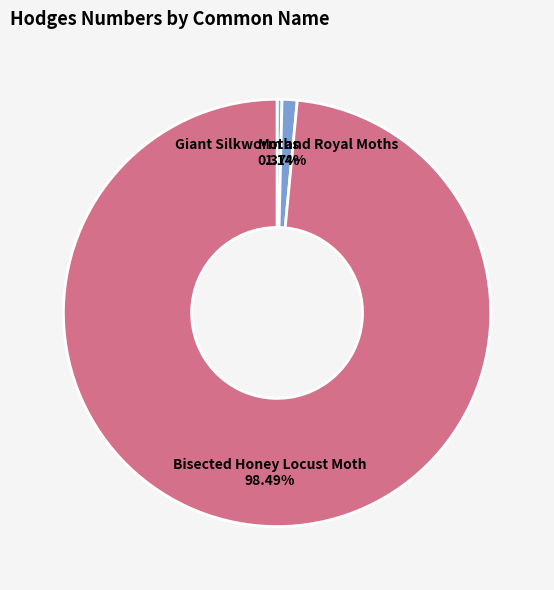

Is it true that Giant Silkworm and Royal Moths is 1% of the pie?

True